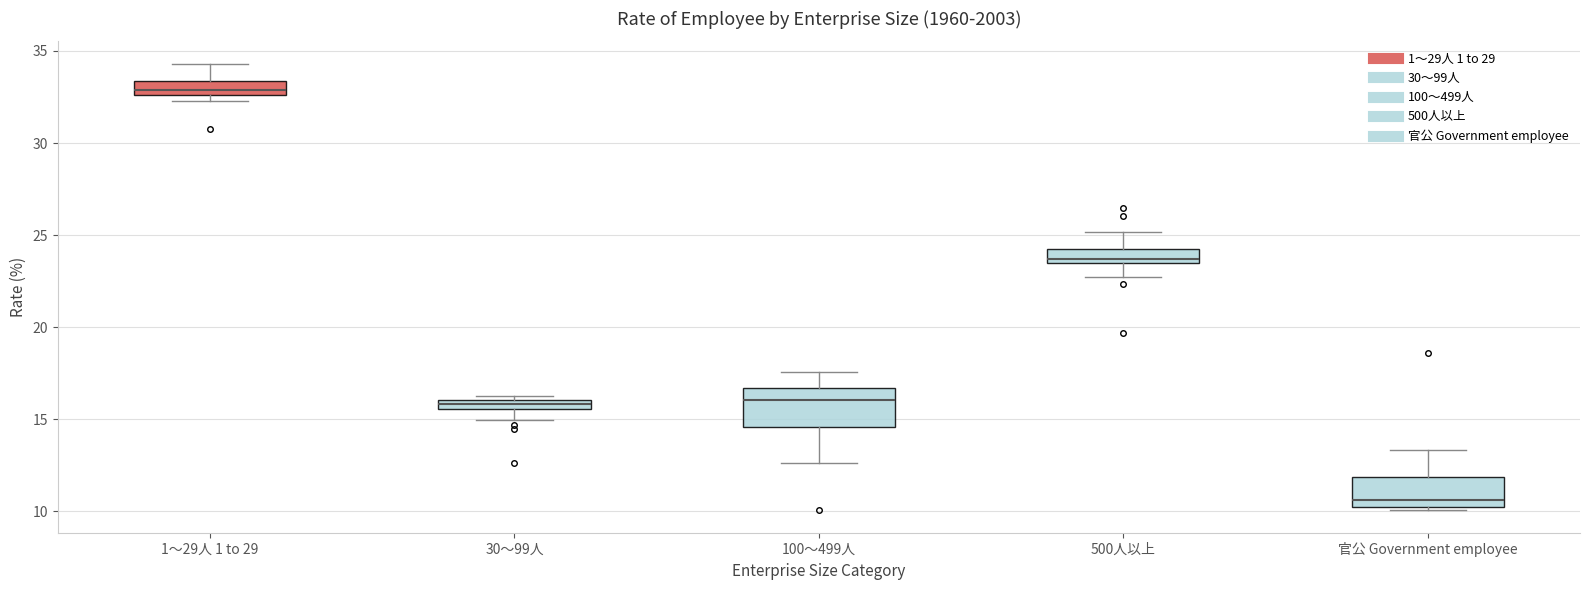

Which box's median line is the lowest?

官公 Government employee